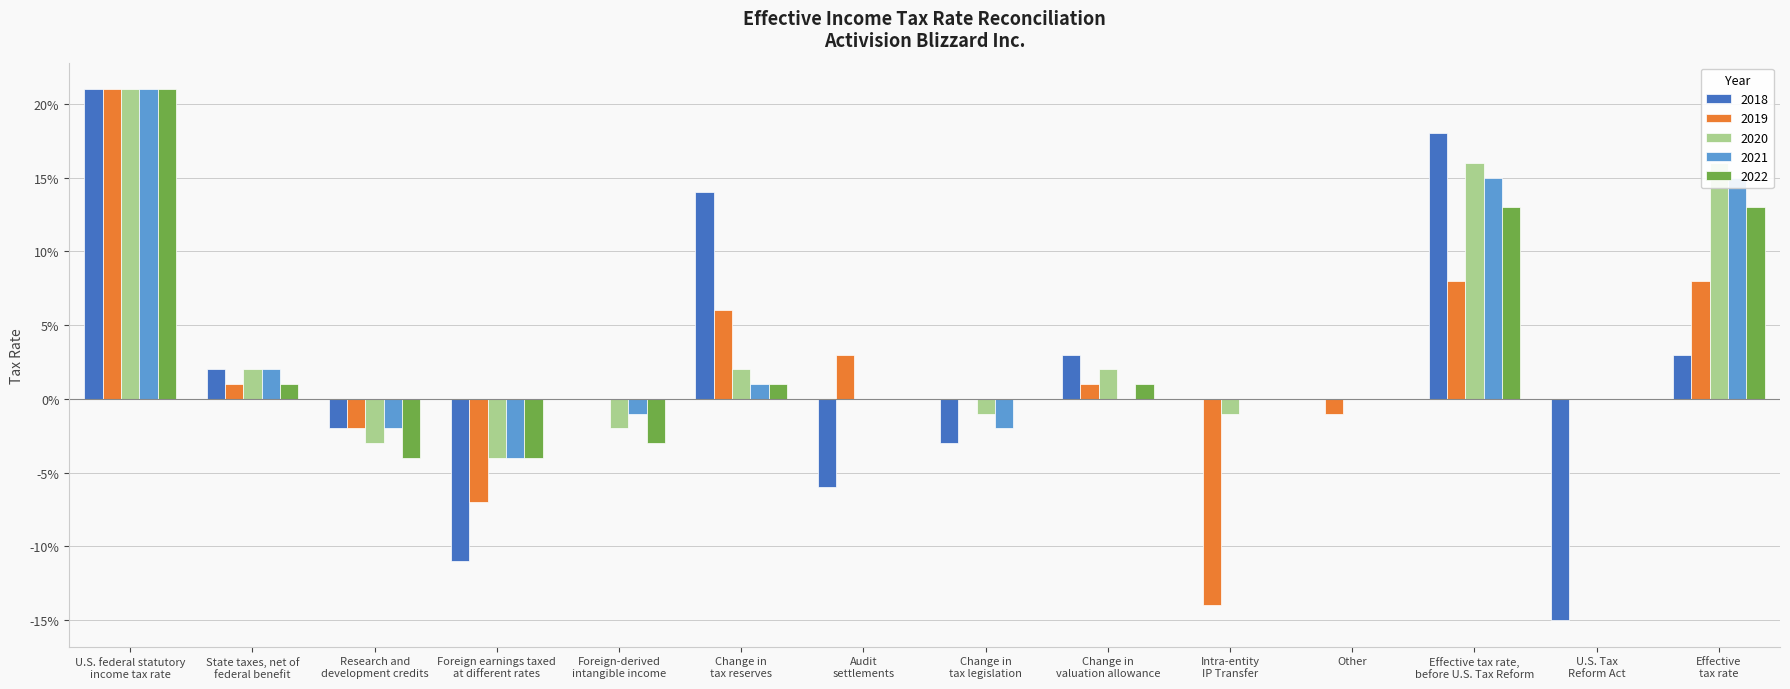

What are all the series names shown in the legend?

2018, 2019, 2020, 2021, 2022